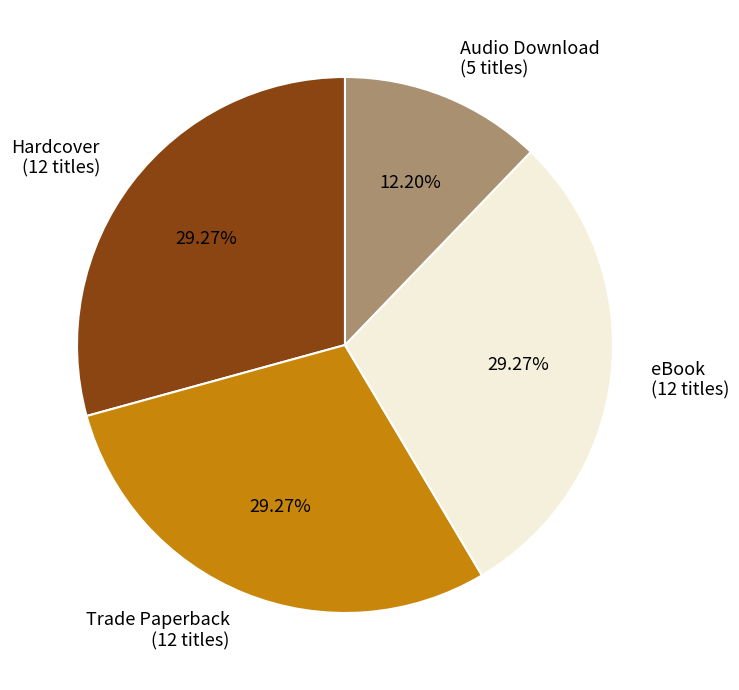

To the nearest percent, what is the combined percentage of Hardcover and Audio Download?

41%